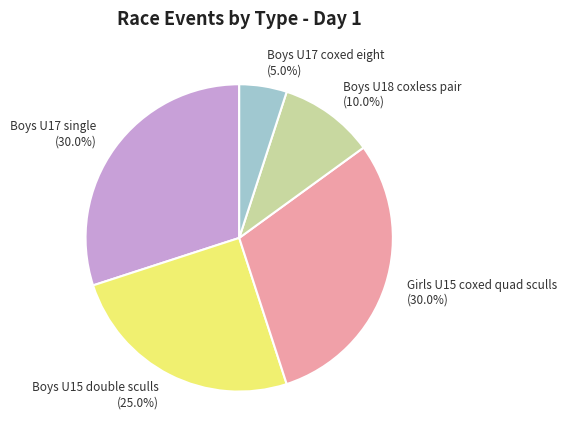

Which category has the smallest portion of the pie?

Boys U17 coxed eight